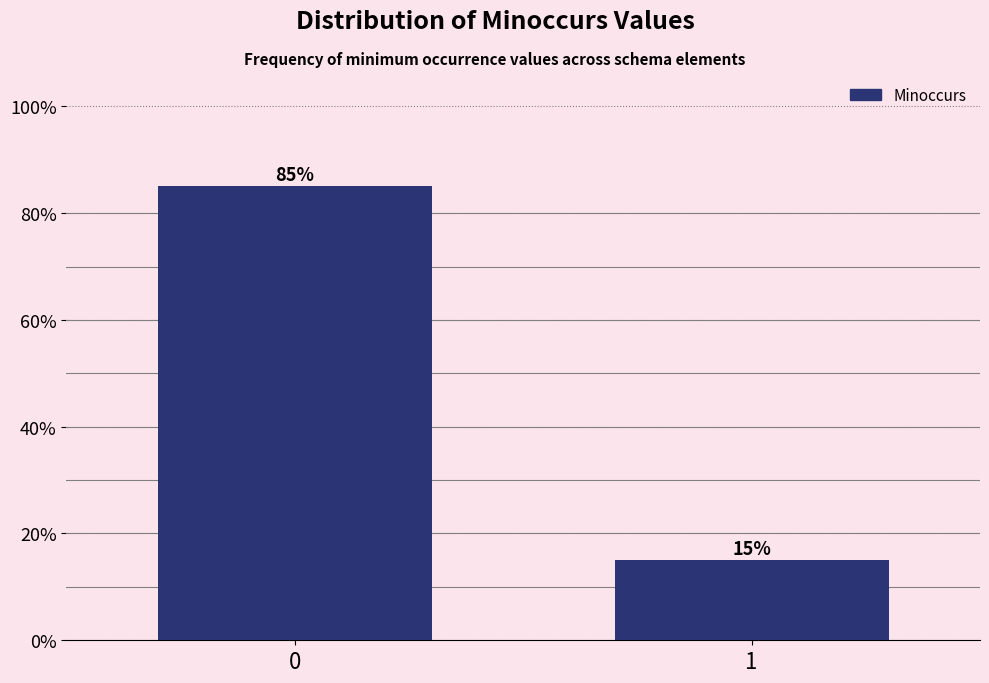

Reading left to right, what are all the values shown in this chart?

0=85	1=15